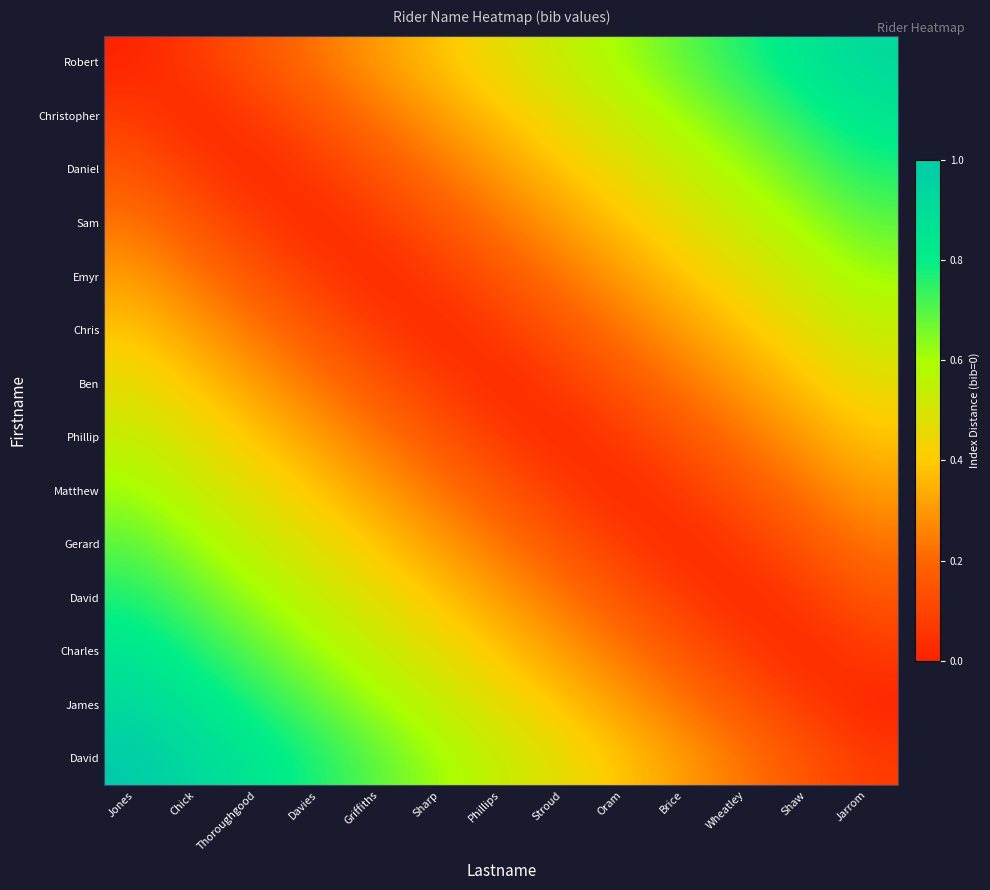

At which category does the chart reach its peak across all series?

Jones